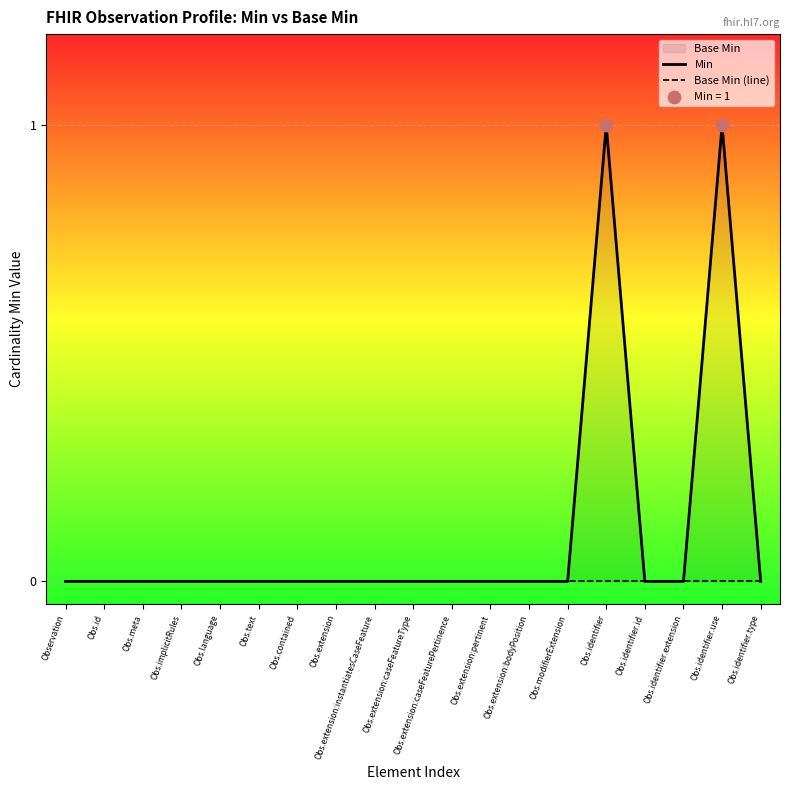

Which series has the widest spread of Y values?

Min